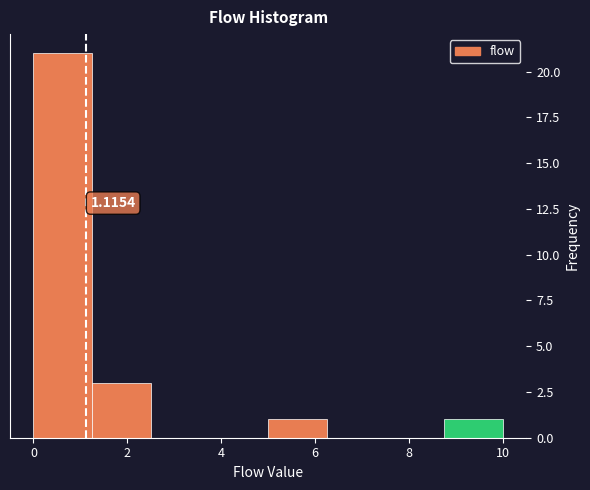

Which range on the x-axis has the tallest bar?

0.00 to 1.25